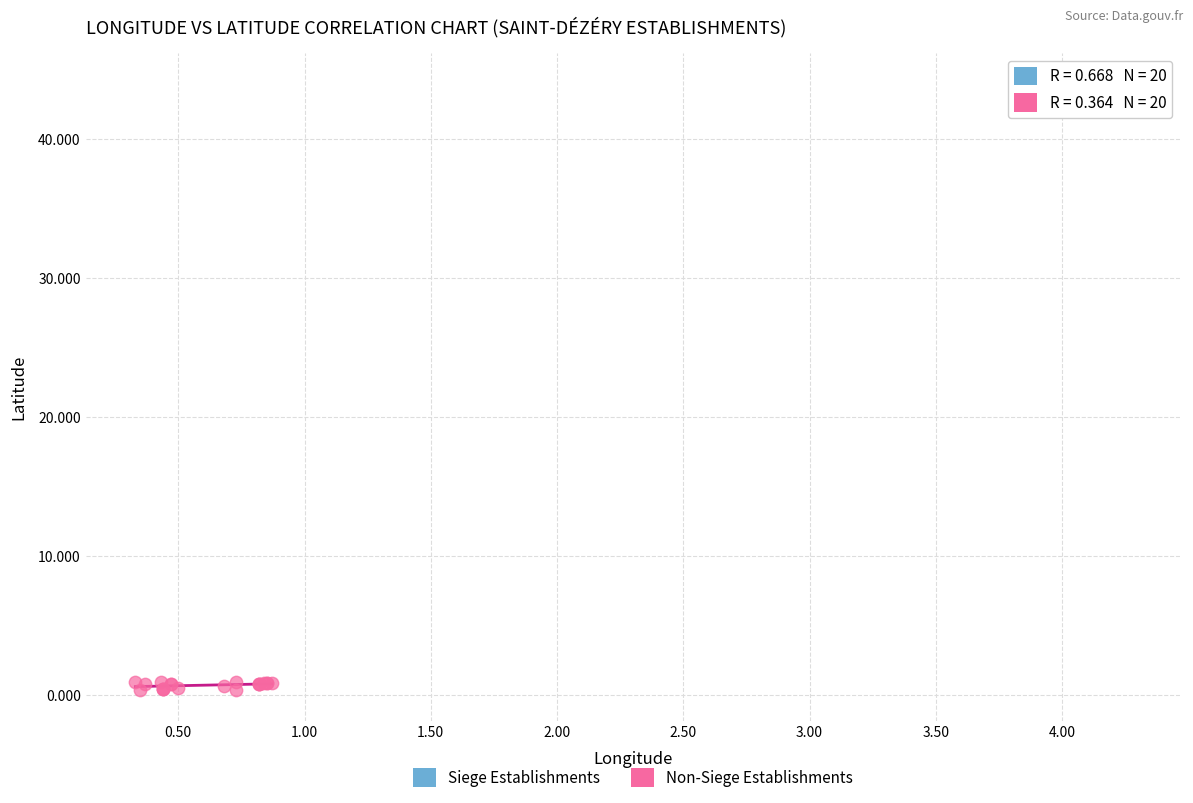

Which series has the widest spread of Y values?

Non-Siege Establishments